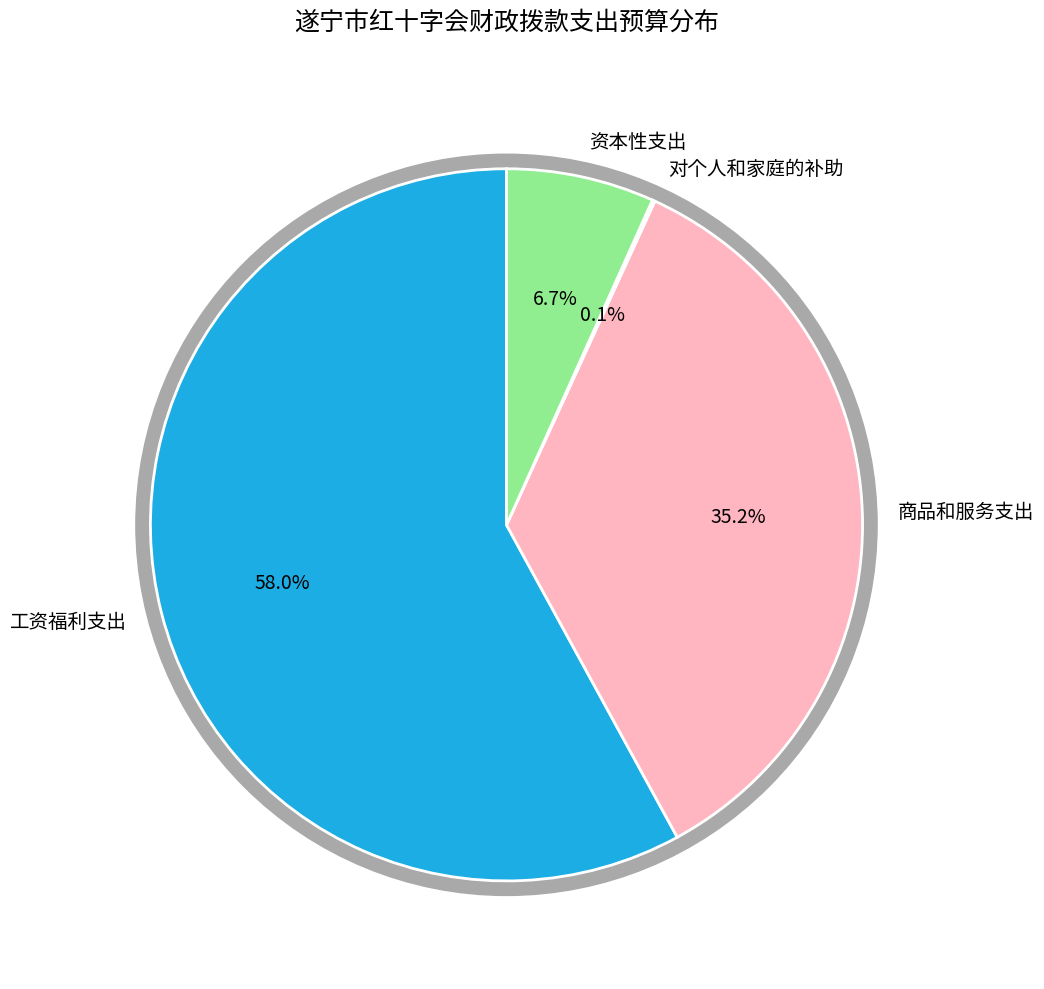

True or false: 资本性支出 accounts for 7% of the total.

True